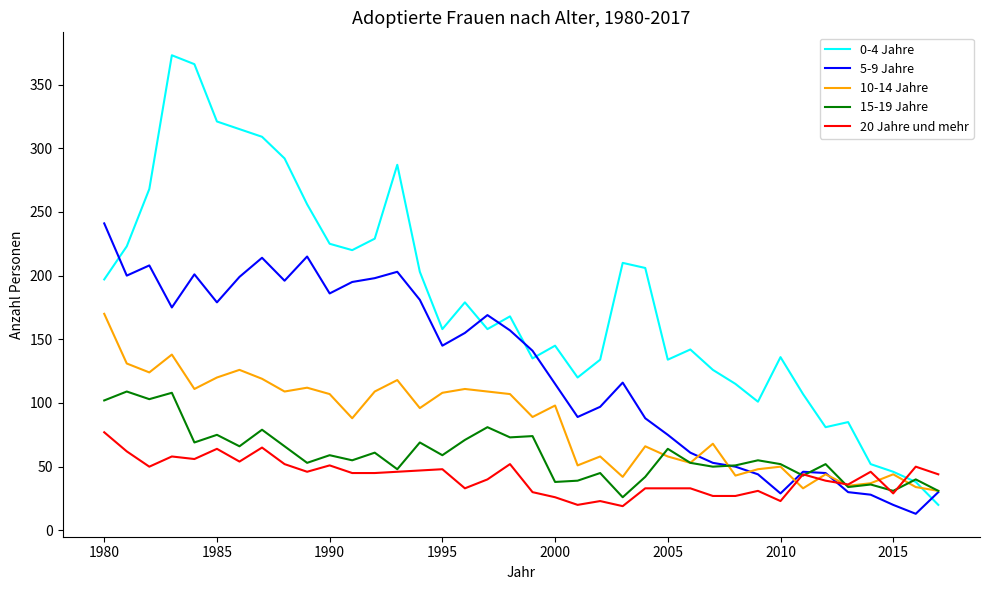

What is the average value of the 5-9 Jahre series?

126